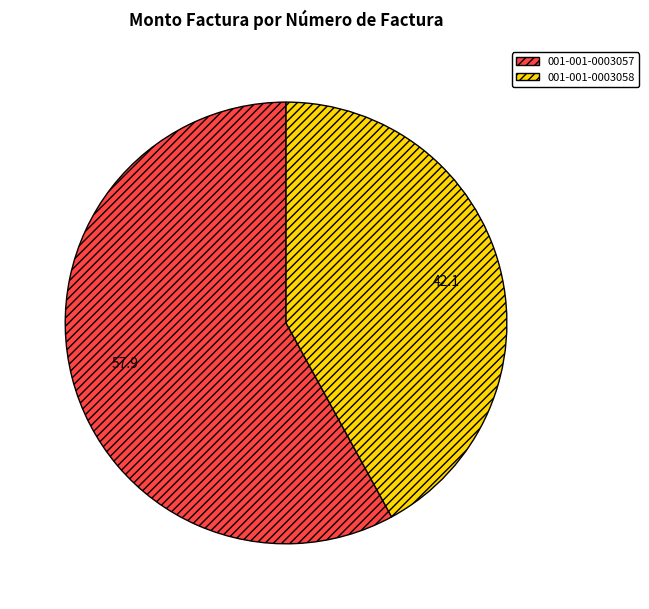

Rank the categories by value from highest to lowest.

001-001-0003057, 001-001-0003058